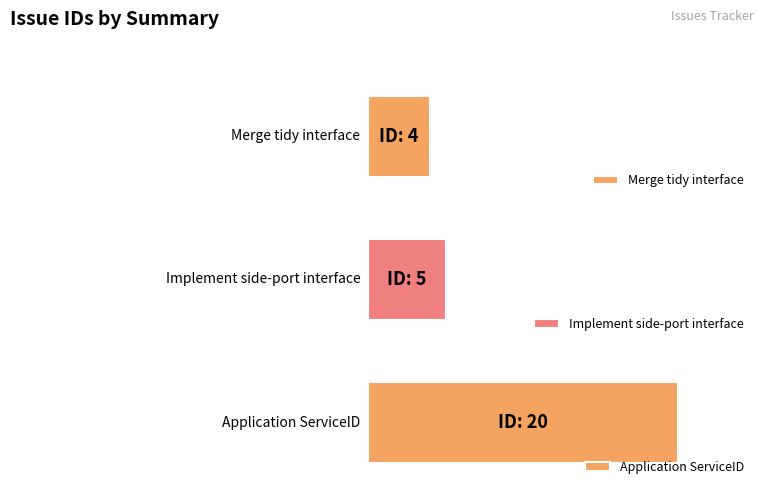

How many categories are shown in the chart?

3